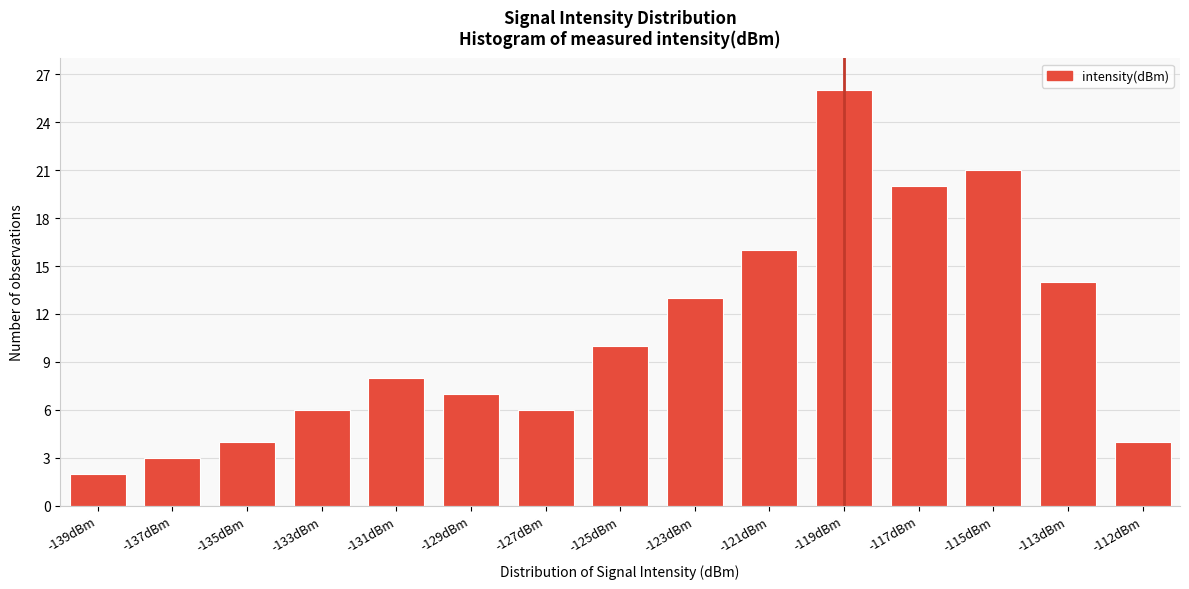

Reading right to left, what are all the values shown in this chart?

-112dBm=4	-113dBm=14	-115dBm=21	-117dBm=20	-119dBm=26	-121dBm=16	-123dBm=13	-125dBm=10	-127dBm=6	-129dBm=7	-131dBm=8	-133dBm=6	-135dBm=4	-137dBm=3	-139dBm=2